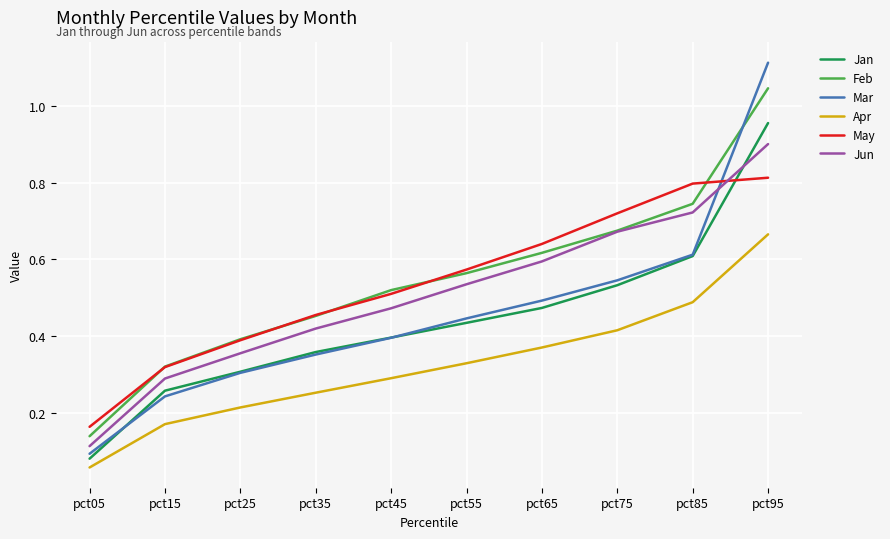

What is the sum of all May values?

5.4